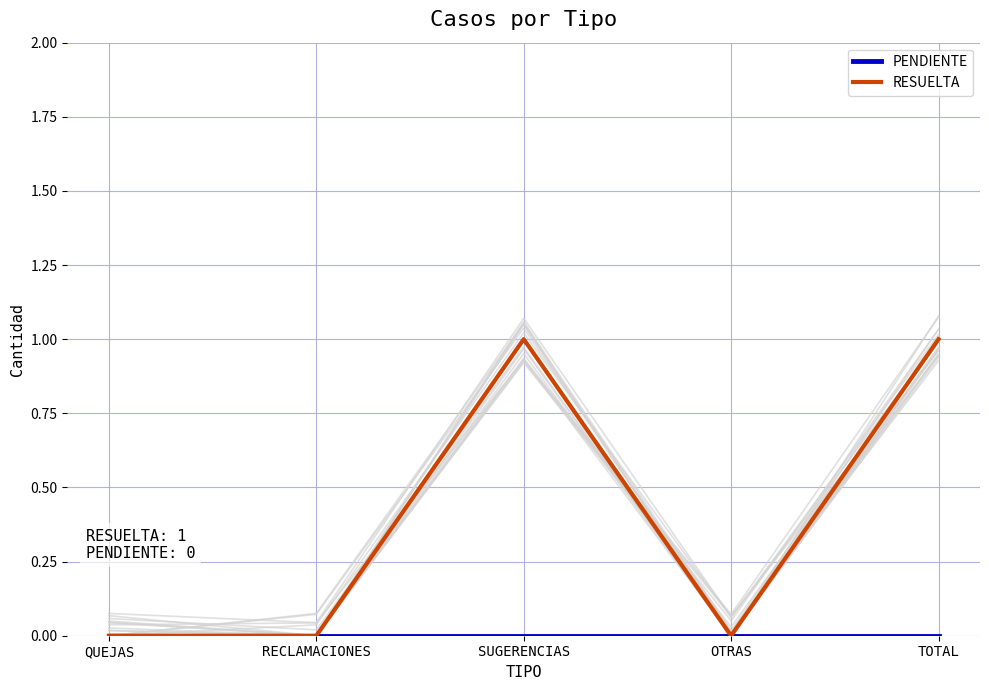

Is the value of RESUELTA at OTRAS greater than the value of PENDIENTE at RECLAMACIONES?

No